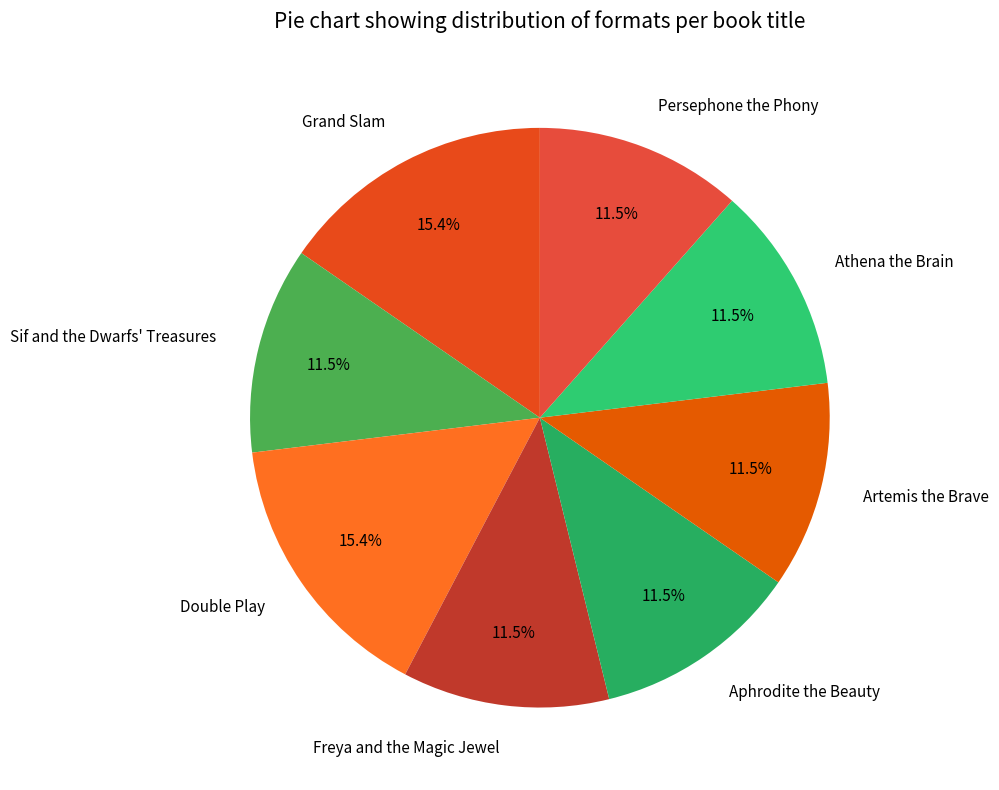

Does any single category account for the majority?

No